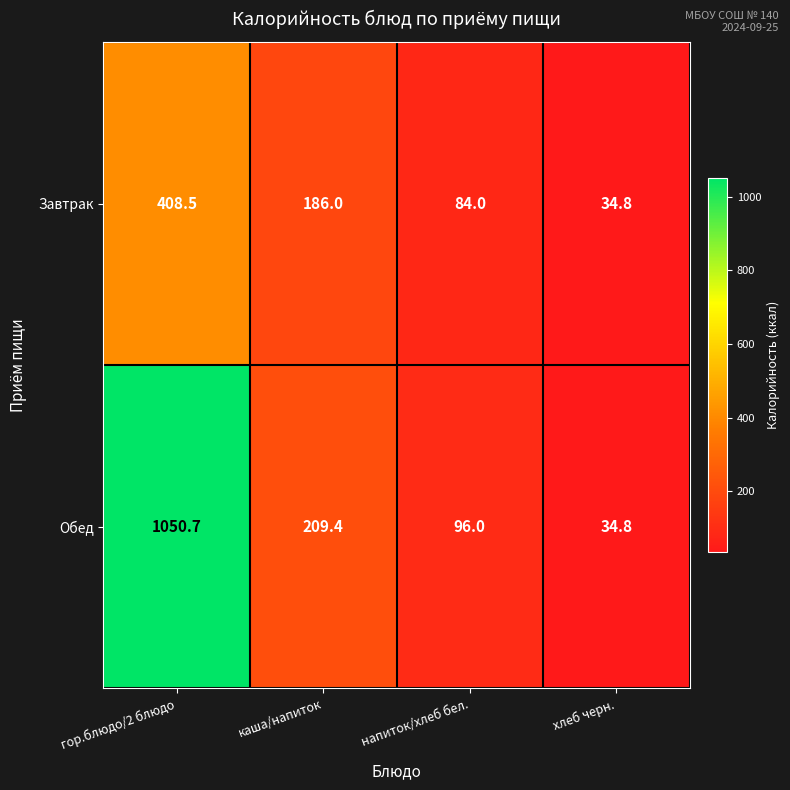

What is the sum of all Завтрак values?

713.3